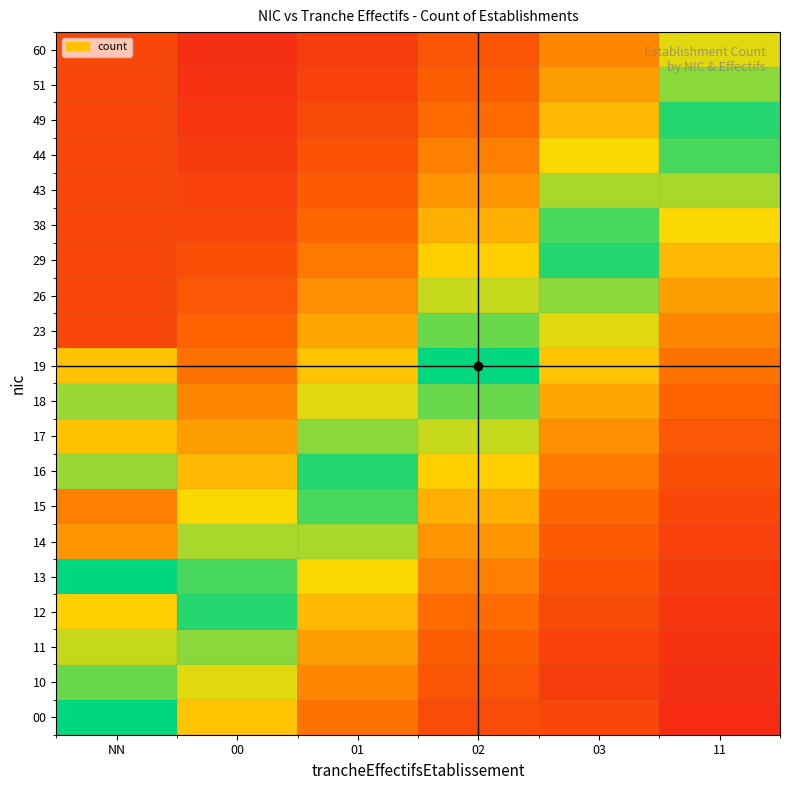

Reading left to right, list all the values displayed in this chart.

00: NN=5.0	00=3.0	01=1.8	02=1.1	03=1.0	11=0.4
10: NN=4.3	00=3.5	01=2.1	02=1.3	03=0.8	11=0.5
11: NN=3.7	00=4.1	01=2.5	02=1.5	03=0.9	11=0.6
12: NN=3.2	00=4.8	01=2.9	02=1.7	03=1.1	11=0.6
13: NN=5.0	00=4.5	01=3.4	02=2.0	03=1.2	11=0.7
14: NN=2.4	00=3.9	01=3.9	02=2.4	03=1.4	11=0.9
15: NN=2.0	00=3.4	01=4.5	02=2.7	03=1.7	11=1.0
16: NN=4.0	00=2.9	01=4.8	02=3.2	03=1.9	11=1.2
17: NN=3.0	00=2.5	01=4.1	02=3.7	03=2.2	11=1.4
18: NN=4.0	00=2.1	01=3.5	02=4.3	03=2.6	11=1.6
19: NN=3.0	00=1.8	01=3.0	02=5.0	03=3.0	11=1.8
23: NN=1.0	00=1.6	01=2.6	02=4.3	03=3.5	11=2.1
26: NN=1.0	00=1.4	01=2.2	02=3.7	03=4.1	11=2.5
29: NN=1.0	00=1.2	01=1.9	02=3.2	03=4.8	11=2.9
38: NN=1.0	00=1.0	01=1.7	02=2.7	03=4.5	11=3.4
43: NN=1.0	00=0.9	01=1.4	02=2.4	03=3.9	11=3.9
44: NN=1.0	00=0.7	01=1.2	02=2.0	03=3.4	11=4.5
49: NN=1.0	00=0.6	01=1.1	02=1.7	03=2.9	11=4.8
51: NN=1.0	00=0.6	01=0.9	02=1.5	03=2.5	11=4.1
60: NN=1.0	00=0.5	01=0.8	02=1.3	03=2.1	11=3.5